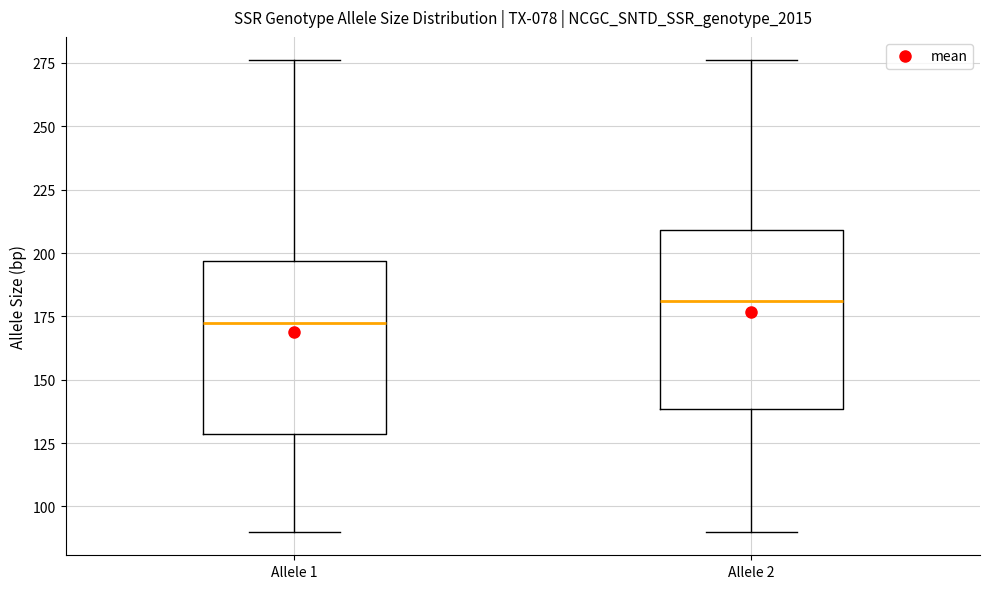

Reading left to right, read every box against the y-axis: the position of its median line, the range the box covers, and the ends of its whiskers. The values are not printed on the chart, so give them approximately, as read against the axis.

Allele 1: median 175, box 130 to 195, whiskers 90 to 275
Allele 2: median 180, box 140 to 210, whiskers 90 to 275